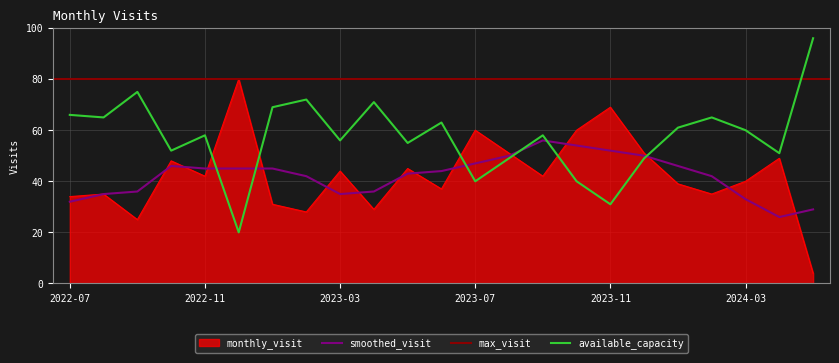

What is the sum of the values at 2022-08 and 2023-11?

104